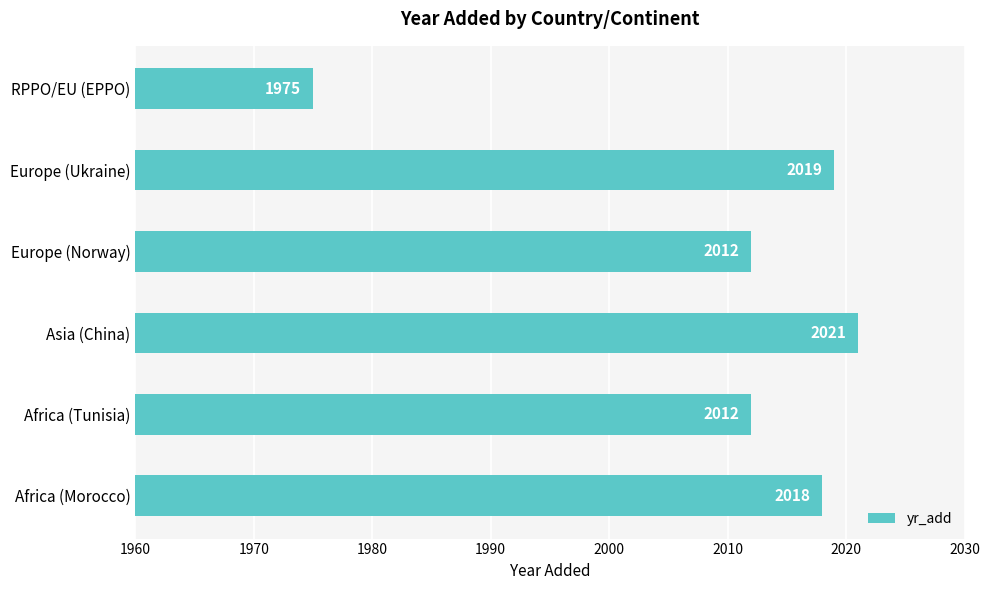

Reading bottom to top, extract all data points from this chart.

Africa (Morocco)=2018	Africa (Tunisia)=2012	Asia (China)=2021	Europe (Norway)=2012	Europe (Ukraine)=2019	RPPO/EU (EPPO)=1975